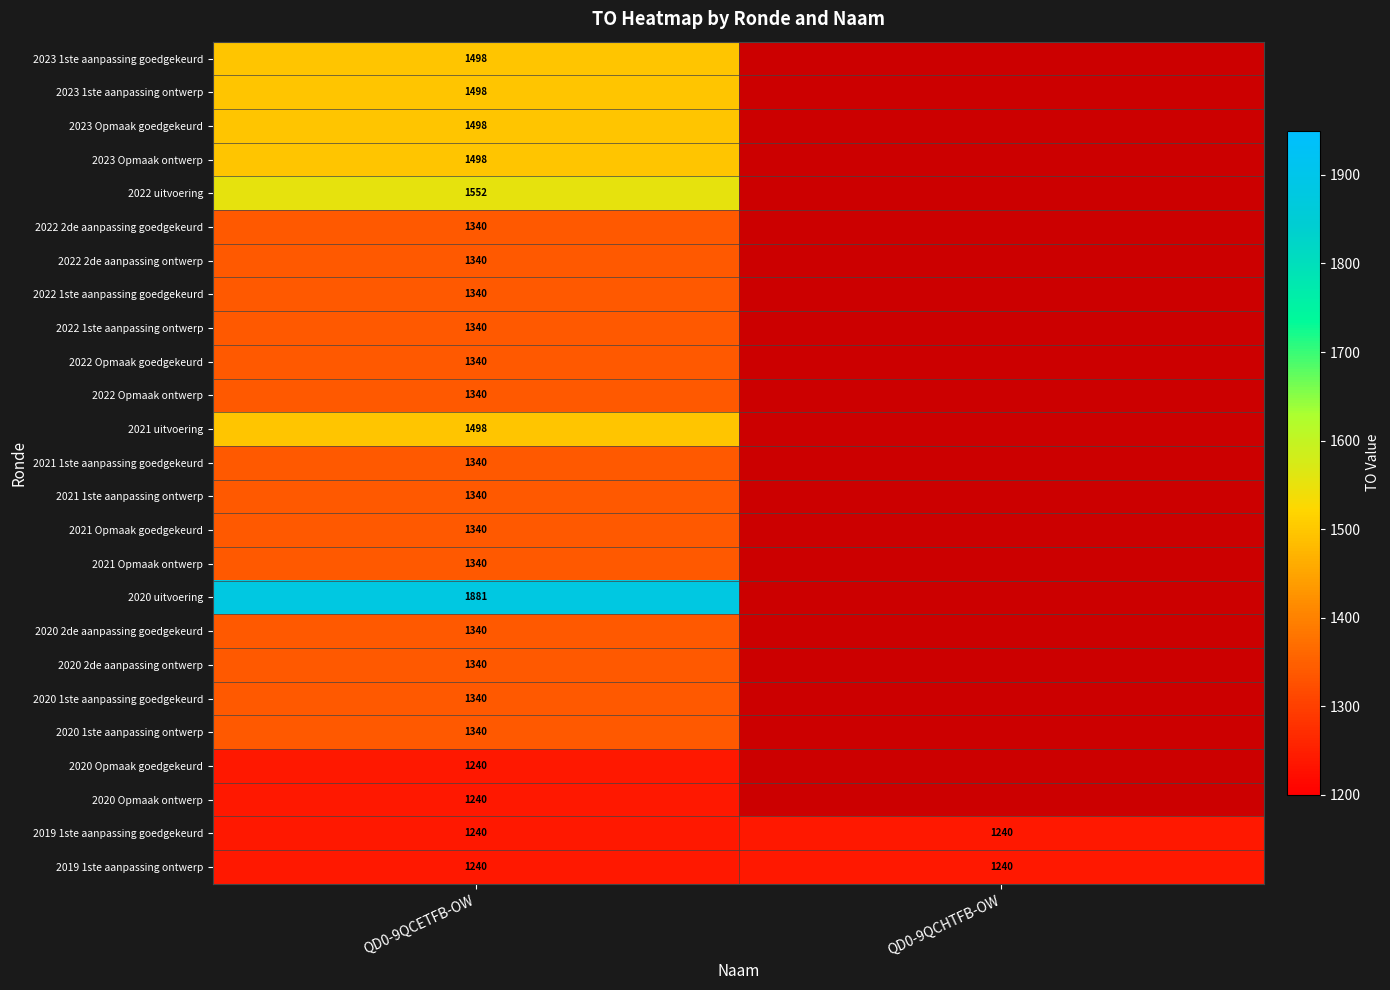

At how many categories does at least one series exceed 1857?

1